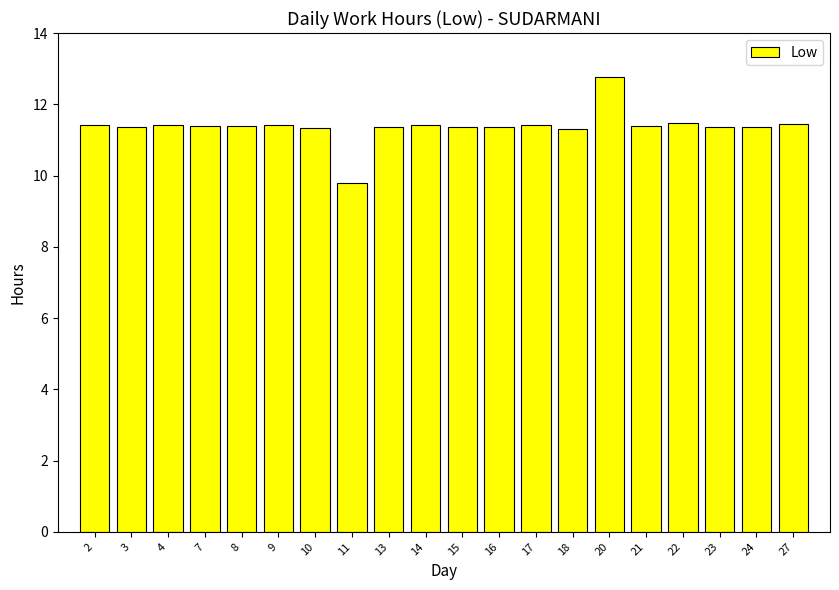

What is the value of the 4th bar from the left?

11.4